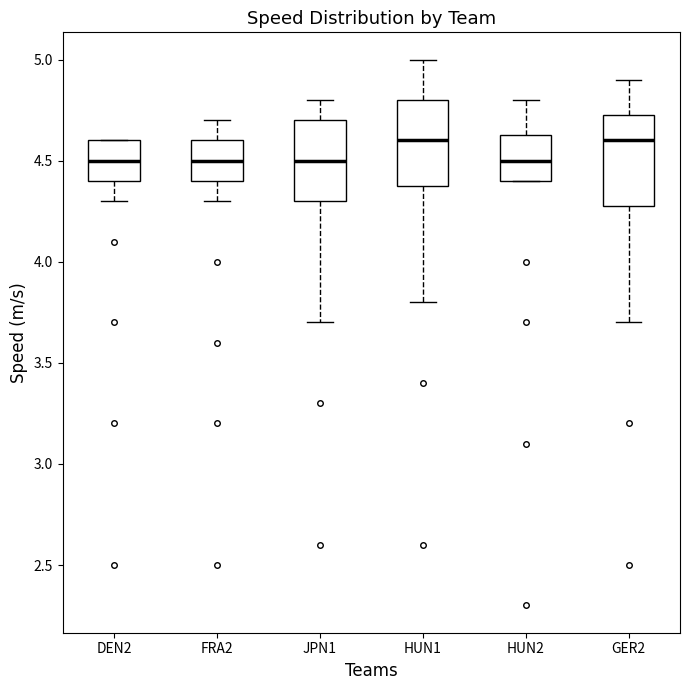

Where does the upper whisker of the box for HUN1 end on the y-axis? The values are not printed on the chart, so give them approximately, as read against the axis.

5.00